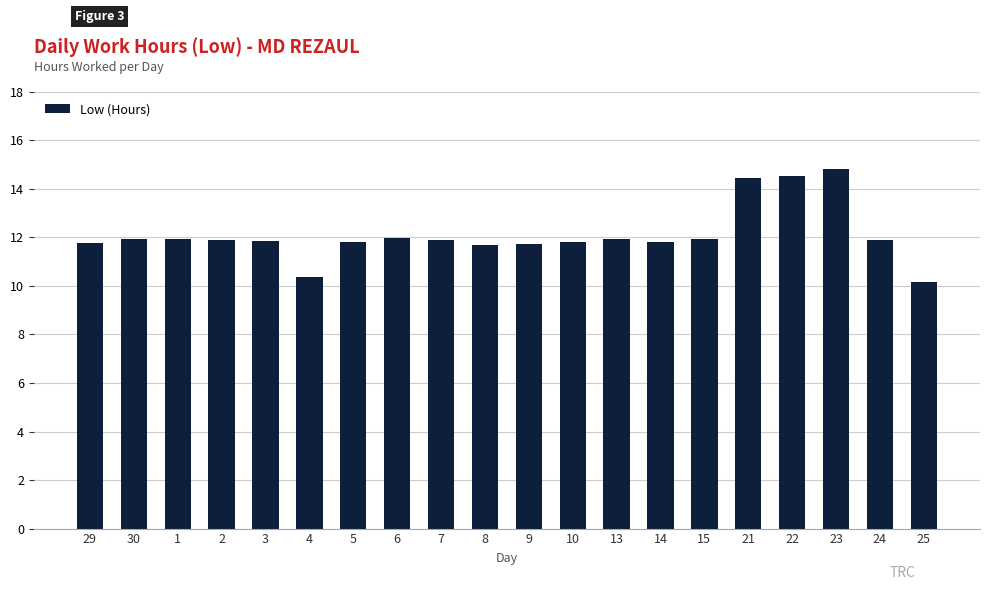

How many data points does each series have?

20